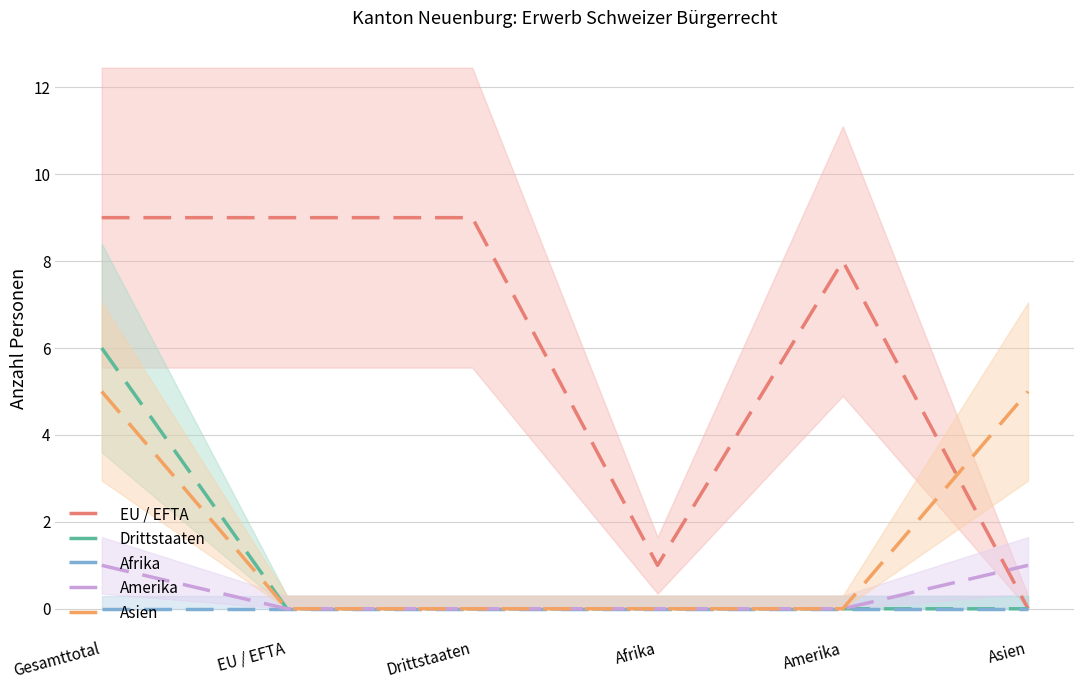

Which series has the widest spread of values?

EU / EFTA